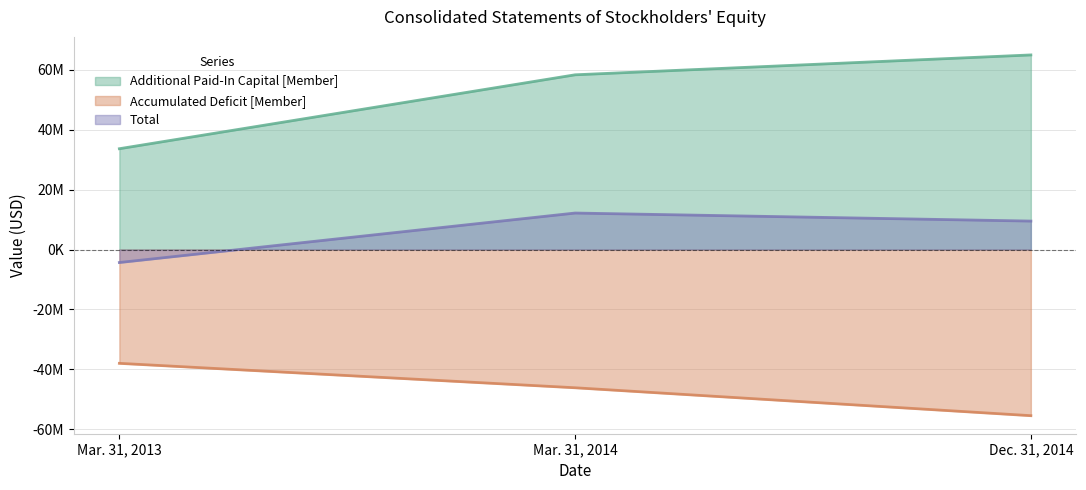

Rank the series by their average value, from highest to lowest.

Additional Paid-In Capital [Member], Total, Accumulated Deficit [Member]